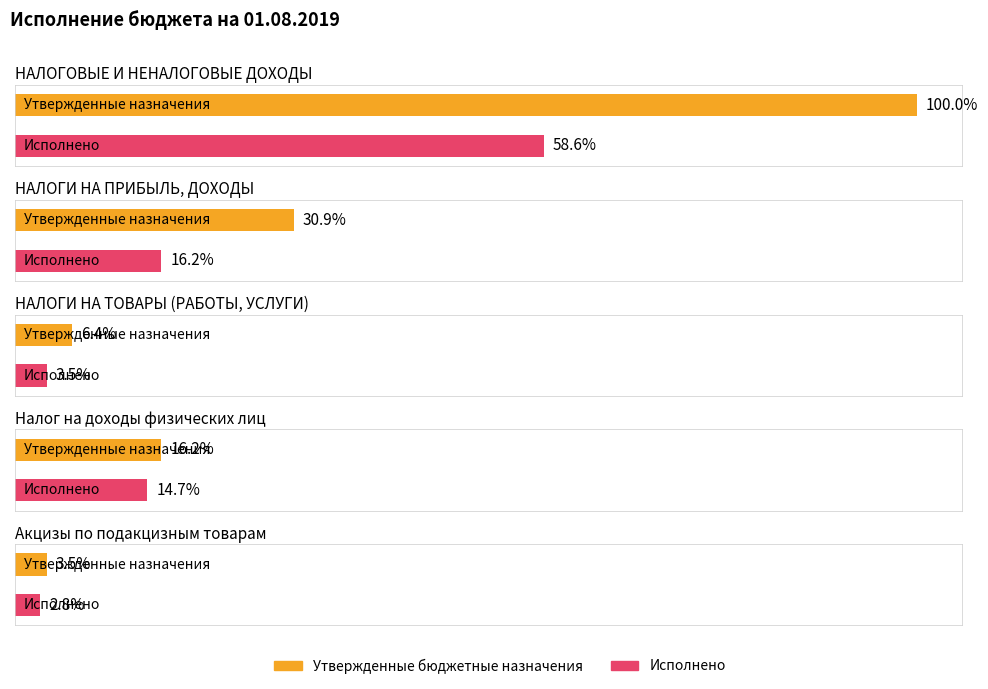

True or false: Утвержденные бюджетные назначения has a value of 36003960.4 at НАЛОГОВЫЕ И НЕНАЛОГОВЫЕ ДОХОДЫ.

False